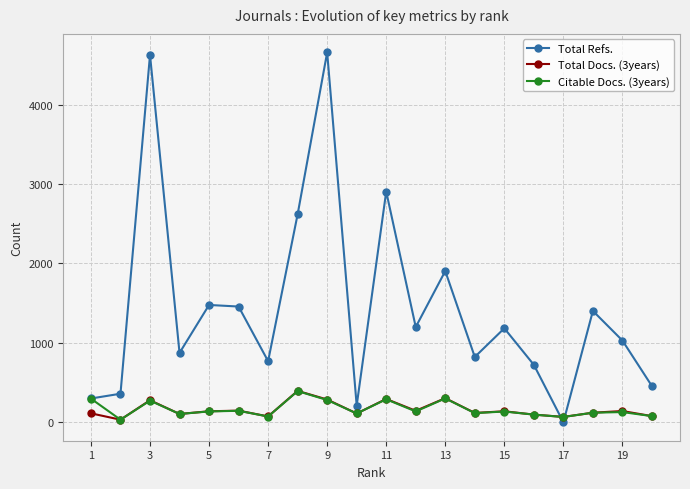

What is the sum of all Total Refs. values?

28969